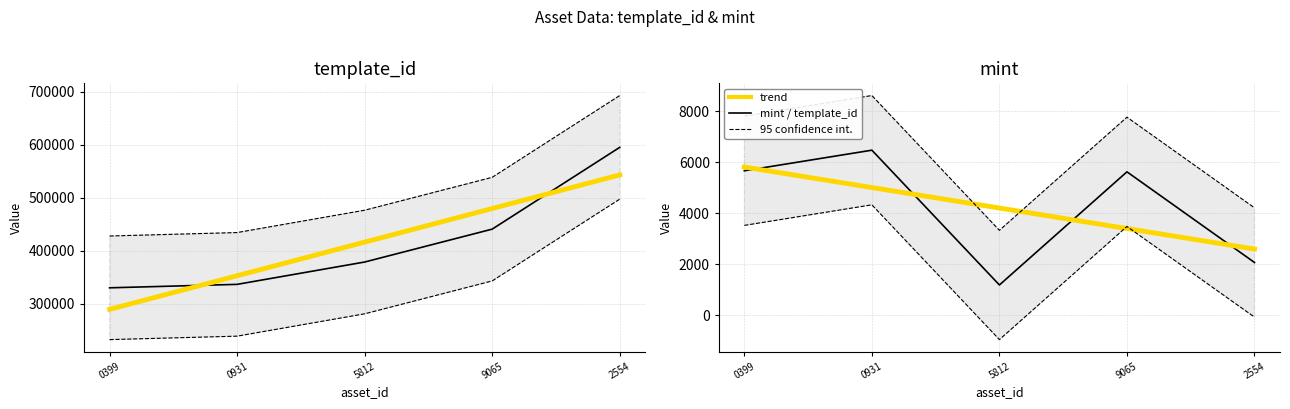

What value does the mint series have at 5812?

1180.0